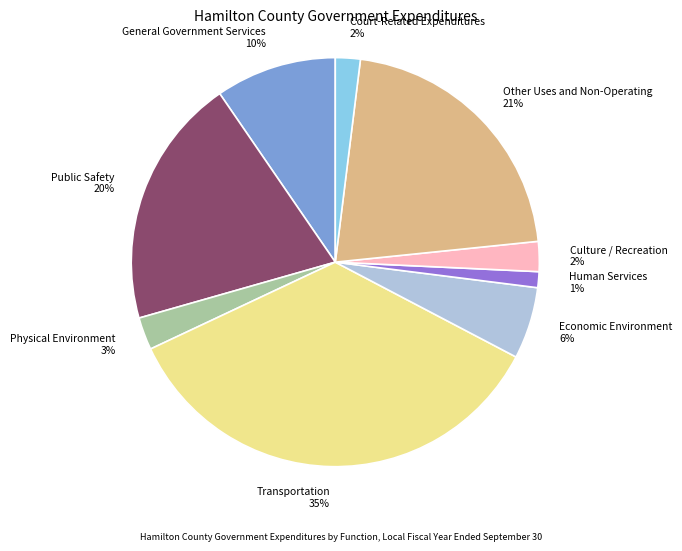

Is the sum of Other Uses and Non-Operating 21% and Culture / Recreation 2% greater than half?

No